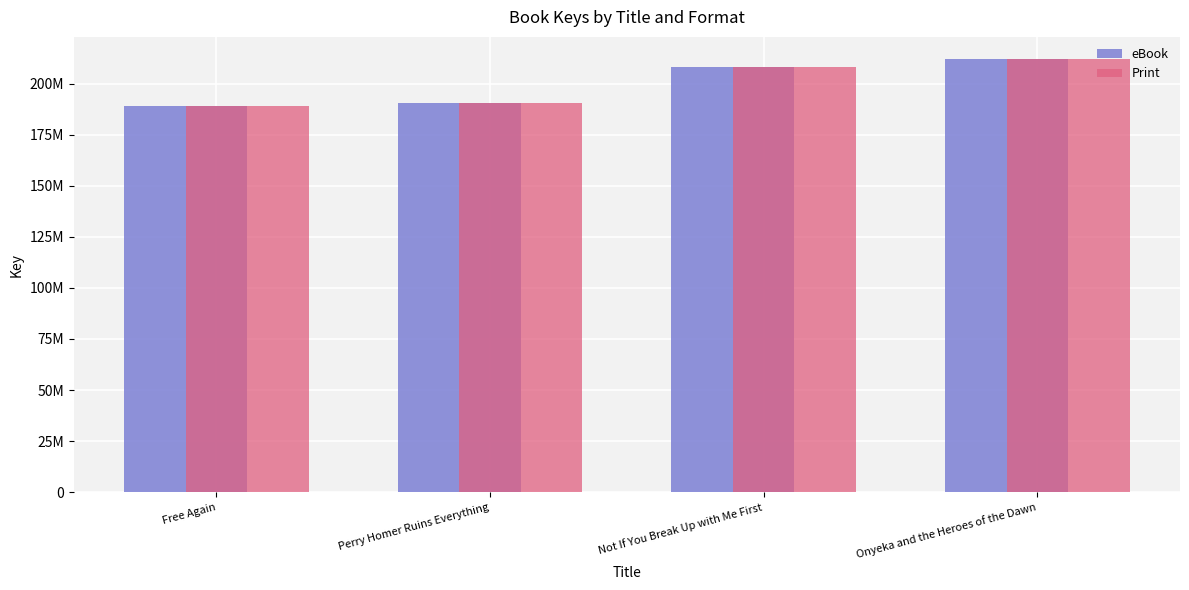

Reading left to right, what are all the values shown in this chart?

eBook: 188862336	190460547	208233082	212212644
Print: 188862336	190460547	208233082	212212644